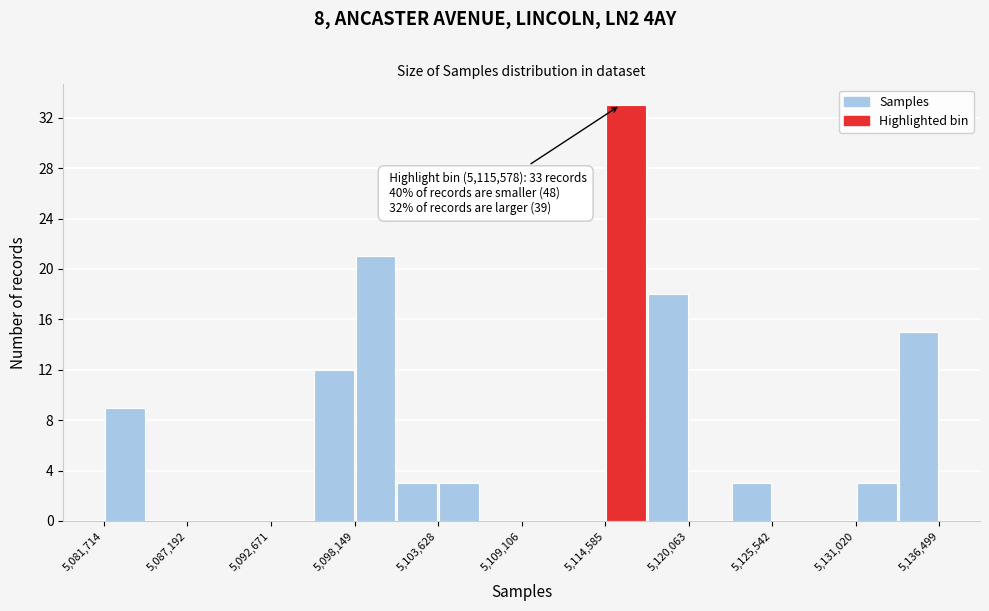

Read against the x-axis, roughly where is the centre of the tallest bar?

5116000